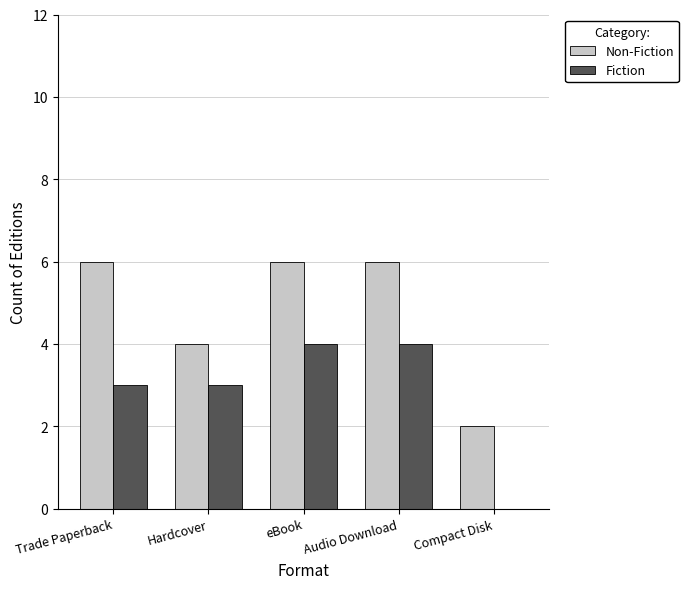

Reading left to right, extract all data points from this chart.

Non-Fiction: 6	4	6	6	2
Fiction: 3	3	4	4	0